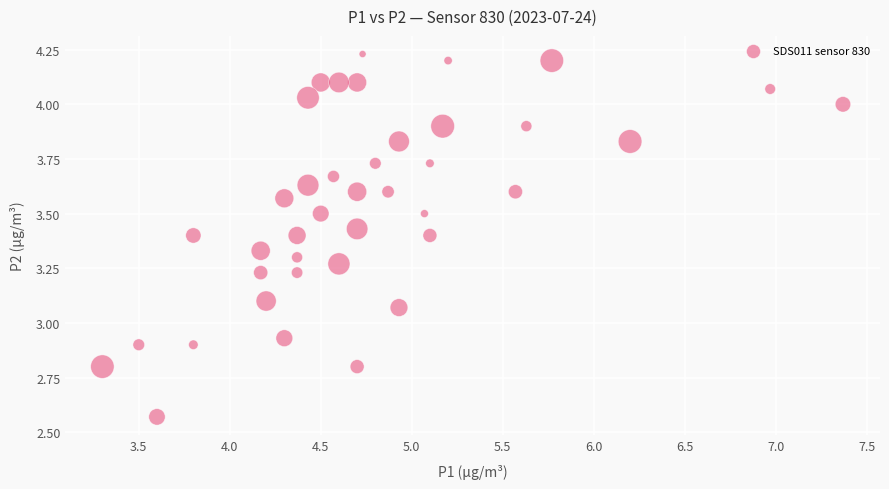

What is the range of Y values (max minus min)?

1.7